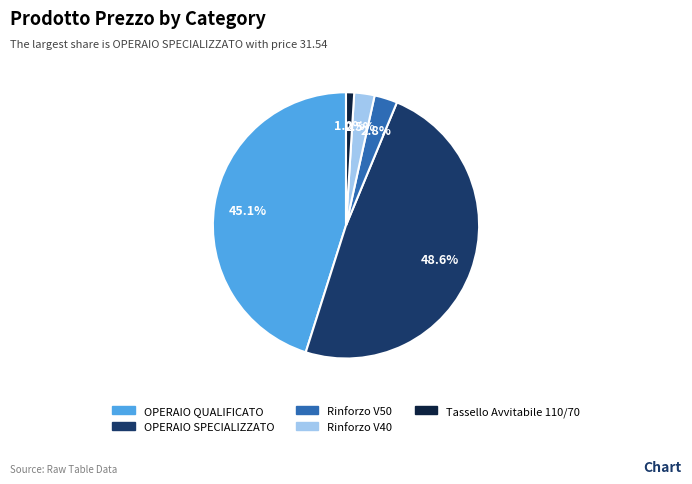

What percentage is the OPERAIO QUALIFICATO slice, to the nearest percent?

45%